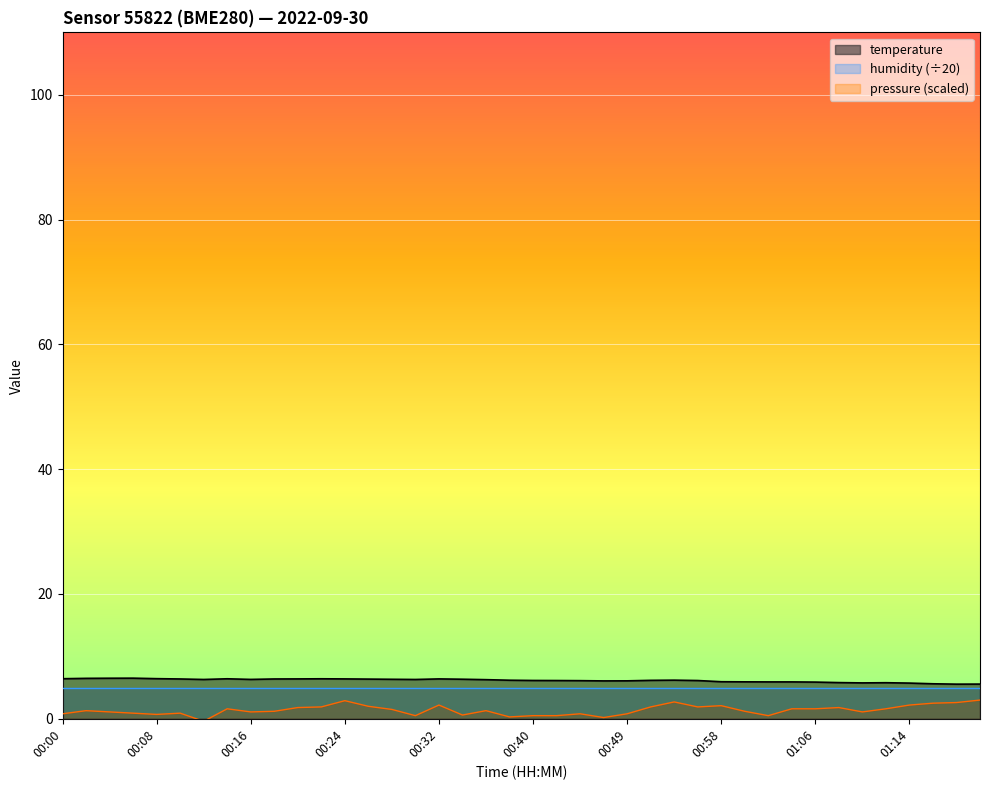

What is the sum of the temperature values at 01:04 and 00:12?

12.2